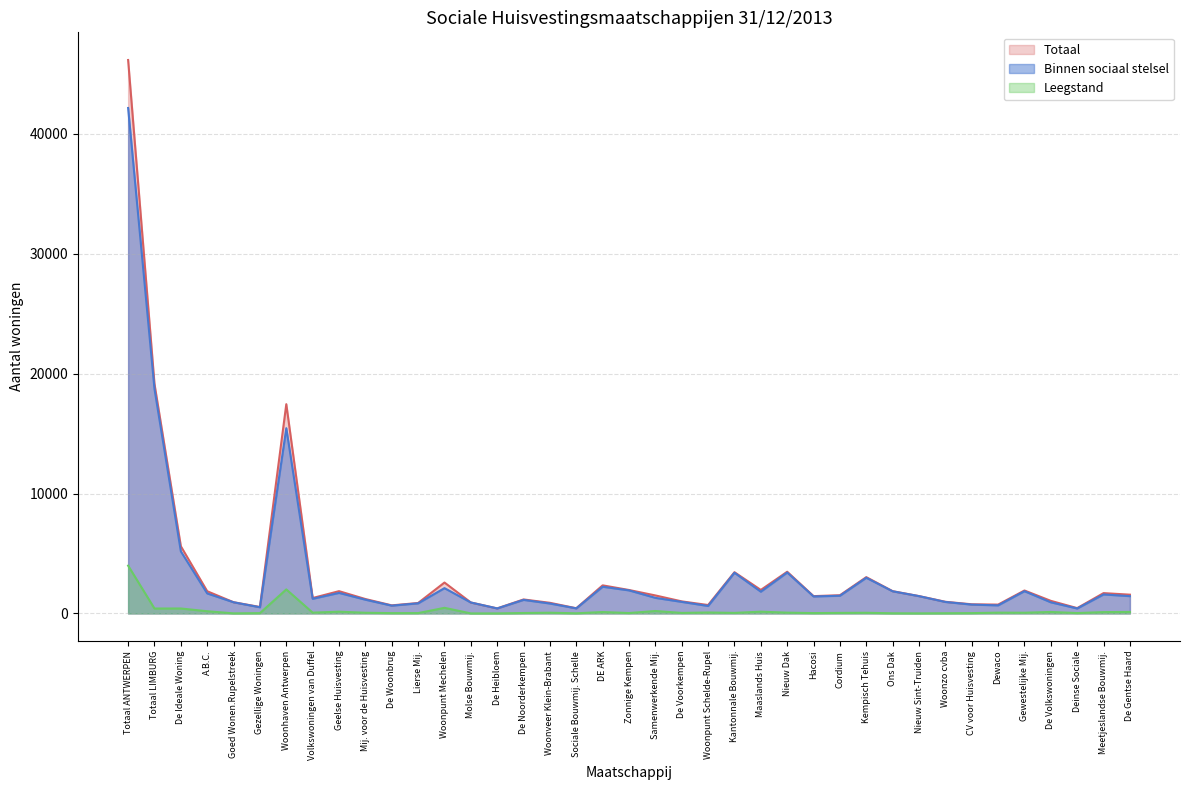

What is the average value of the Totaal series?

3557